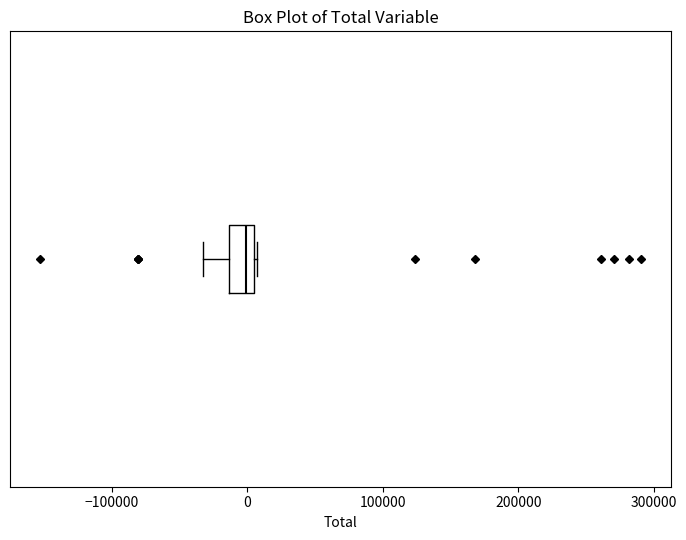

Where is the right edge of the box on the x-axis? The values are not printed on the chart, so give them approximately, as read against the axis.

10000